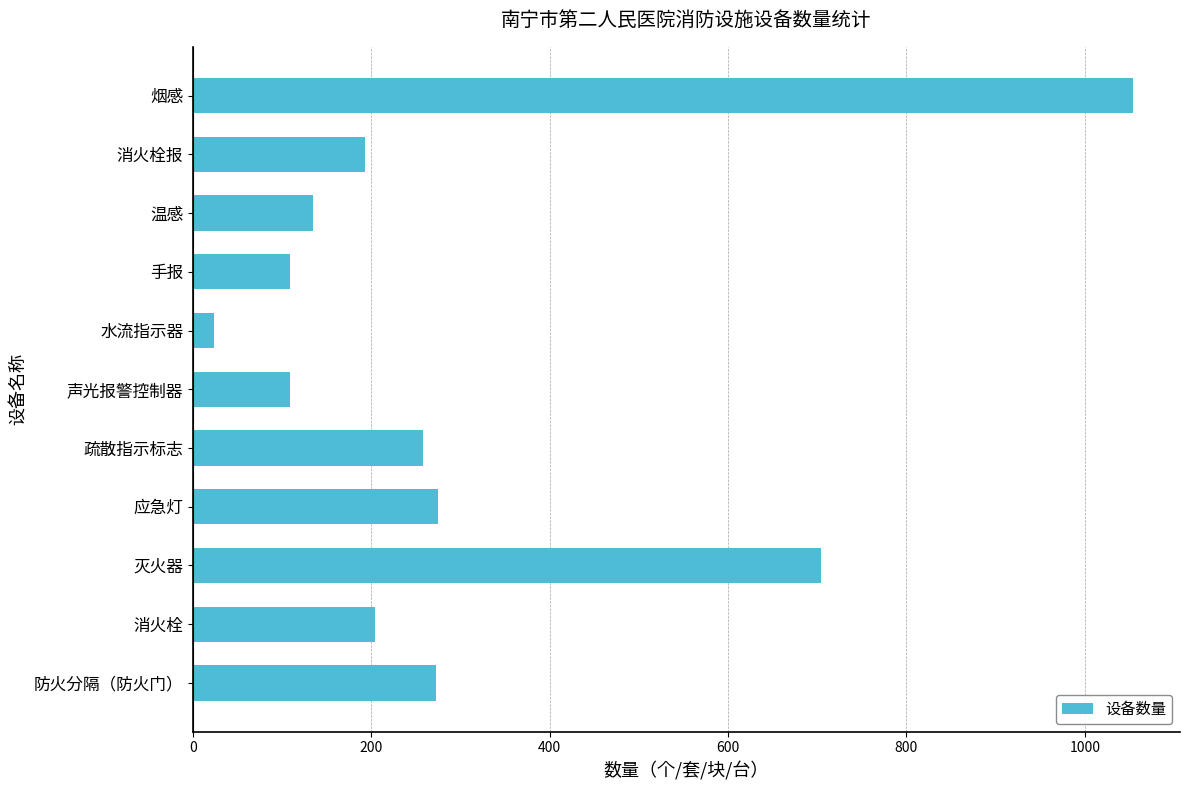

The value at 烟感 is 615. True or false?

False